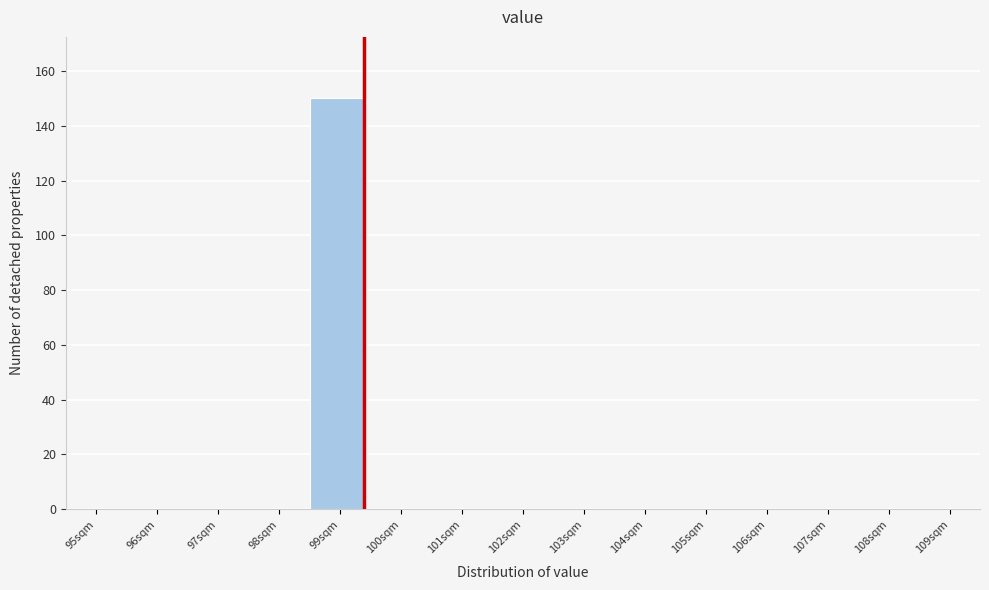

Reading left to right, list all the values displayed in this chart.

95sqm=0	96sqm=0	97sqm=0	98sqm=0	99sqm=150	100sqm=0	101sqm=0	102sqm=0	103sqm=0	104sqm=0	105sqm=0	106sqm=0	107sqm=0	108sqm=0	109sqm=0